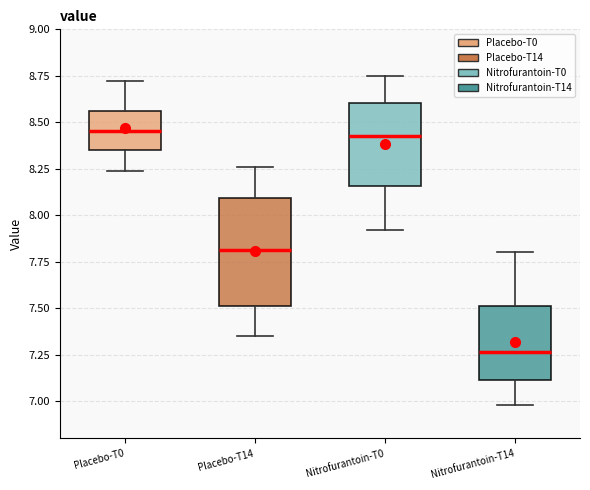

Reading left to right, transcribe this box plot: for each box, give where its median line is, the range the box spans, and where its two whiskers end, as read against the y-axis. The values are not printed on the chart, so give them approximately, as read against the axis.

Placebo-T0: median 8.45, box 8.35 to 8.55, whiskers 8.25 to 8.70
Placebo-T14: median 7.80, box 7.50 to 8.10, whiskers 7.35 to 8.25
Nitrofurantoin-T0: median 8.45, box 8.15 to 8.60, whiskers 7.90 to 8.75
Nitrofurantoin-T14: median 7.25, box 7.10 to 7.50, whiskers 7.00 to 7.80